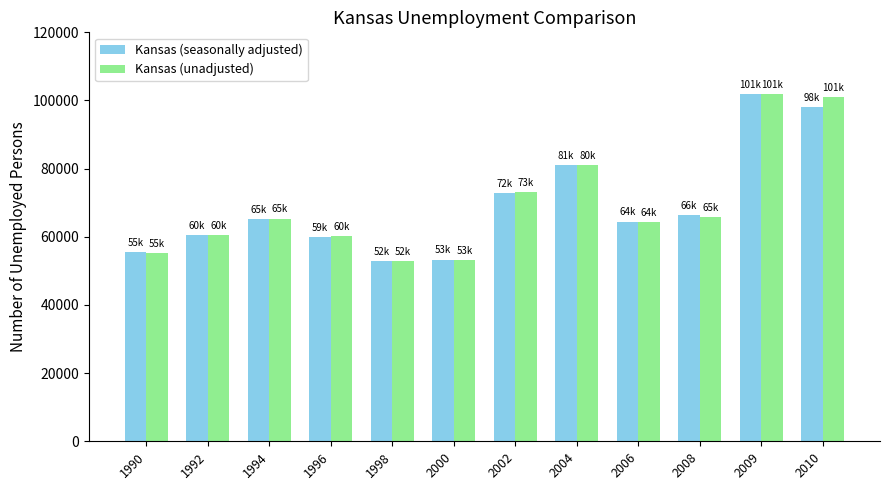

At how many categories does at least one series exceed 71753?

4